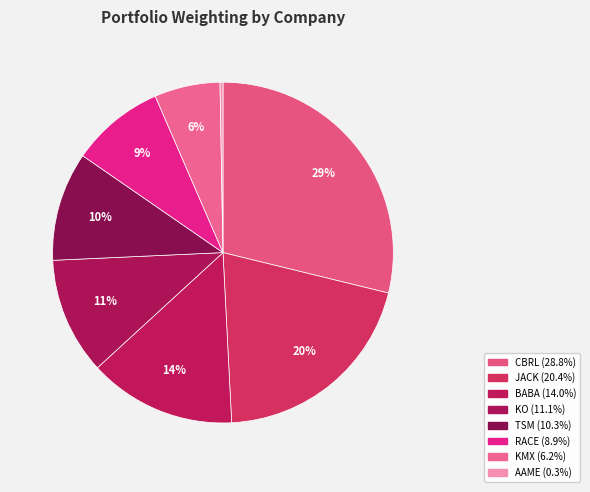

Rank the categories by value from lowest to highest.

ATLANTIC AMERN CORP, CARMAX INC, FERRARI N V, TAIWAN SEMICONDUCTOR MFG LTD, COCA COLA CO, ALIBABA GROUP HLDG LTD, JACK IN THE BOX INC, CRACKER BARREL OLD CTRY STOR